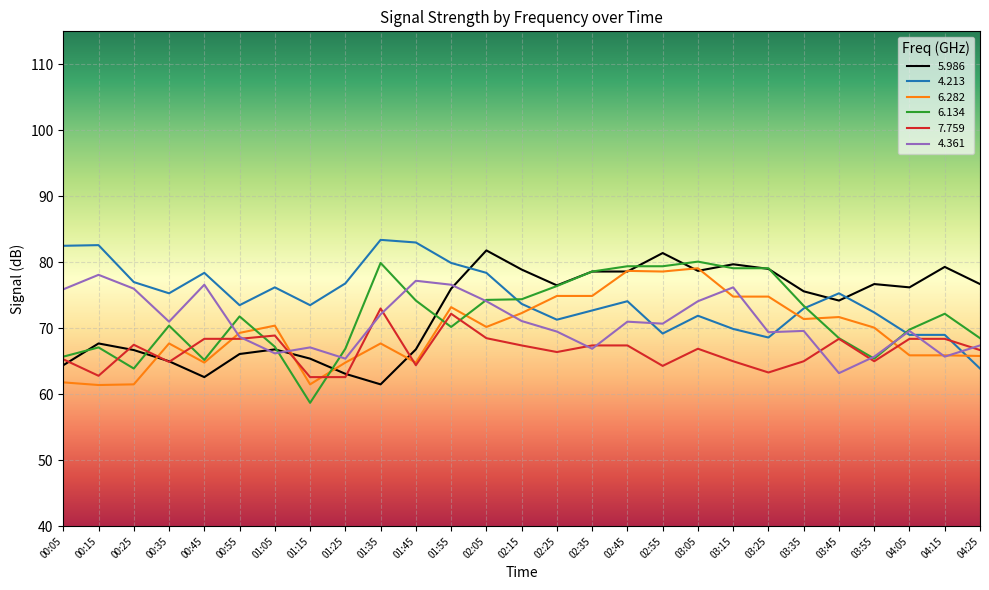

What position from the right is 04:05?

3